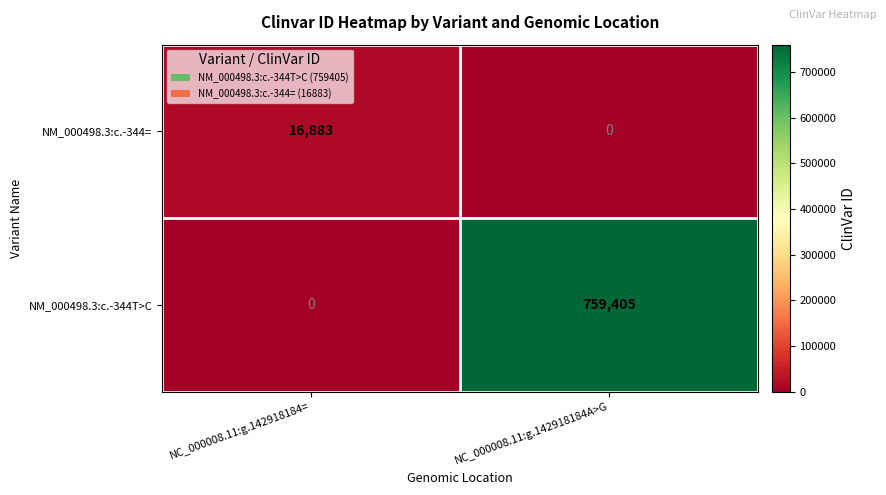

At how many categories does at least one series exceed 650407?

1